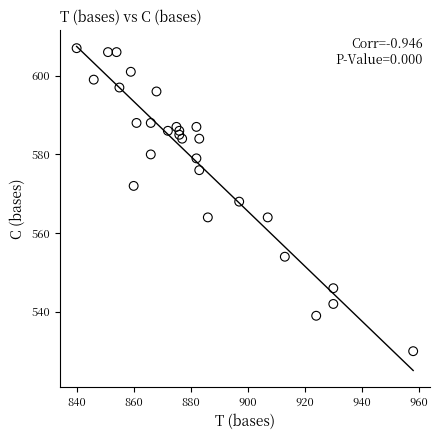

What is the range of X values (max minus min)?

118